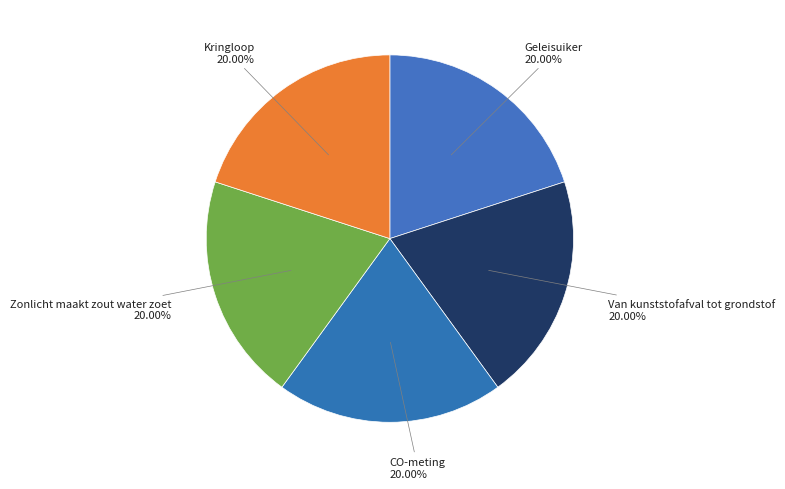

Do Geleisuiker and Zonlicht maakt zout water zoet together represent more than half of the pie?

No